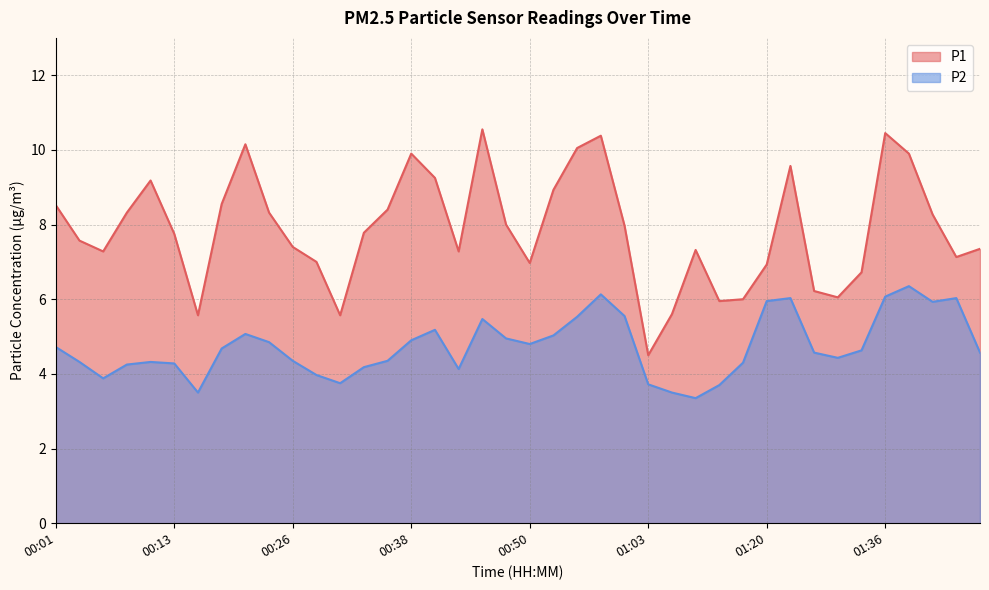

True or false: P1 and P2 intersect in this chart.

False